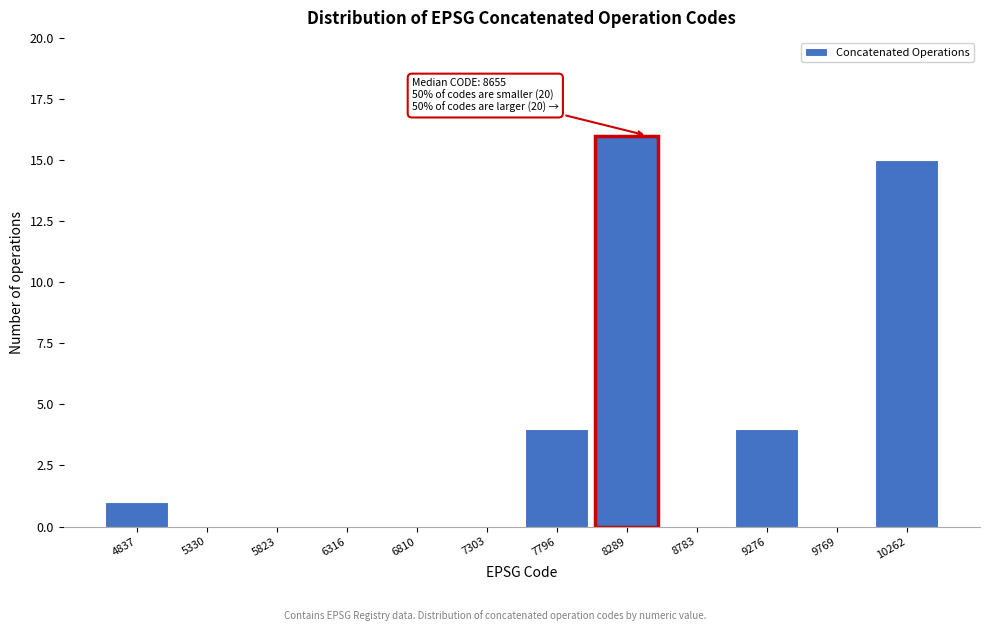

Reading left to right, what are all the values shown in this chart?

4837=1	5330=0	5823=0	6316=0	6810=0	7303=0	7796=4	8289=16	8783=0	9276=4	9769=0	10262=15